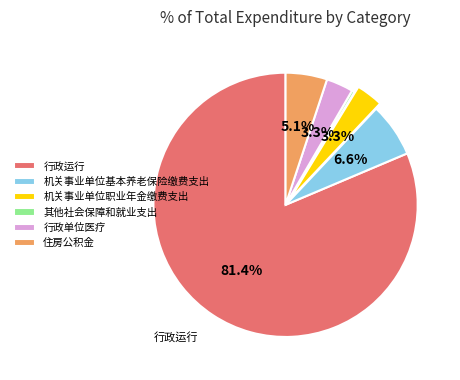

Is 行政运行 the majority of the pie?

Yes